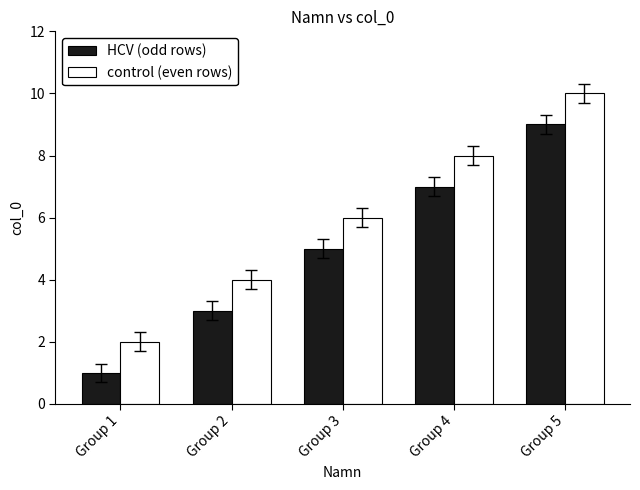

At which category is the sum across all series the highest?

Group 5